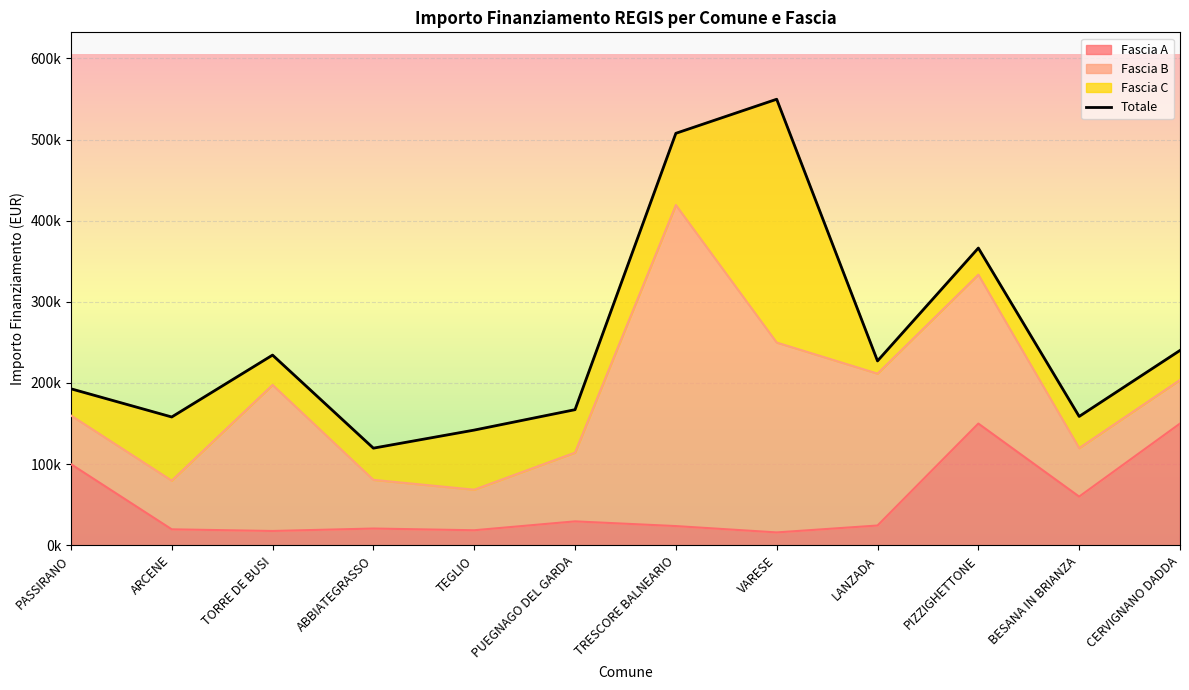

Between PASSIRANO and ARCENE, which is larger?

PASSIRANO